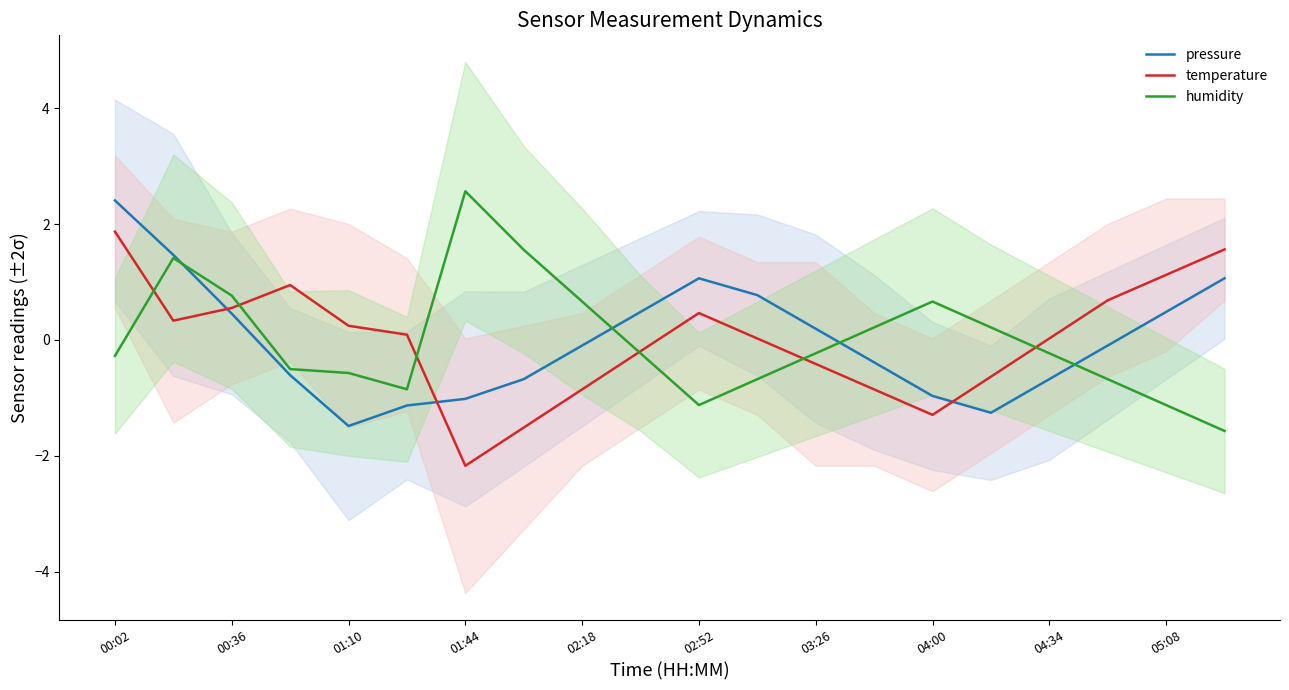

What is the highest value of the pressure series?

2.4